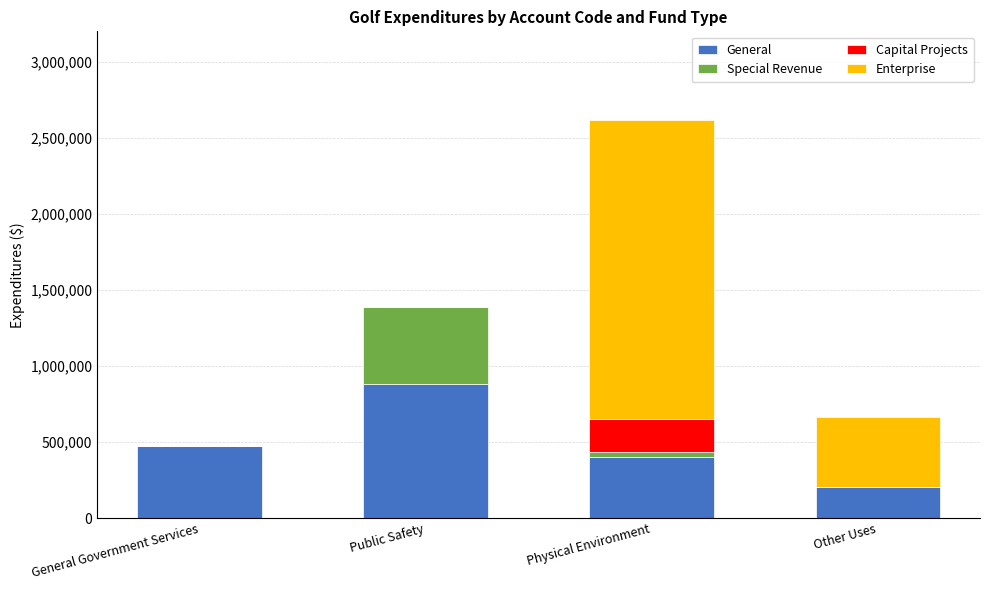

What is the sum of the General values at Other Uses and General Government Services?

680395